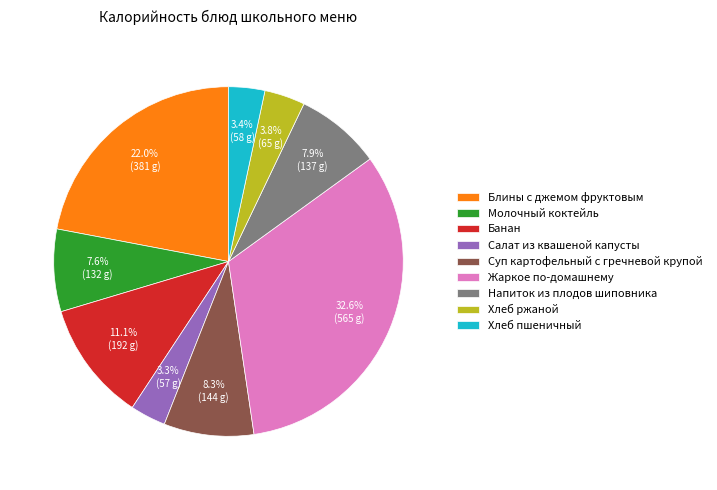

What percentage is the Банан slice, to the nearest percent?

11%